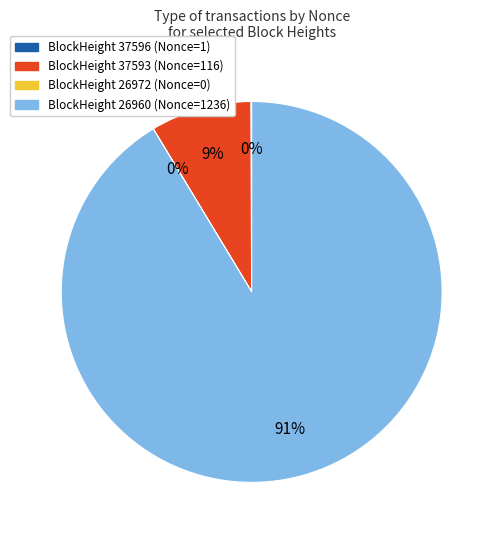

Is there any slice that represents more than half of the pie?

Yes